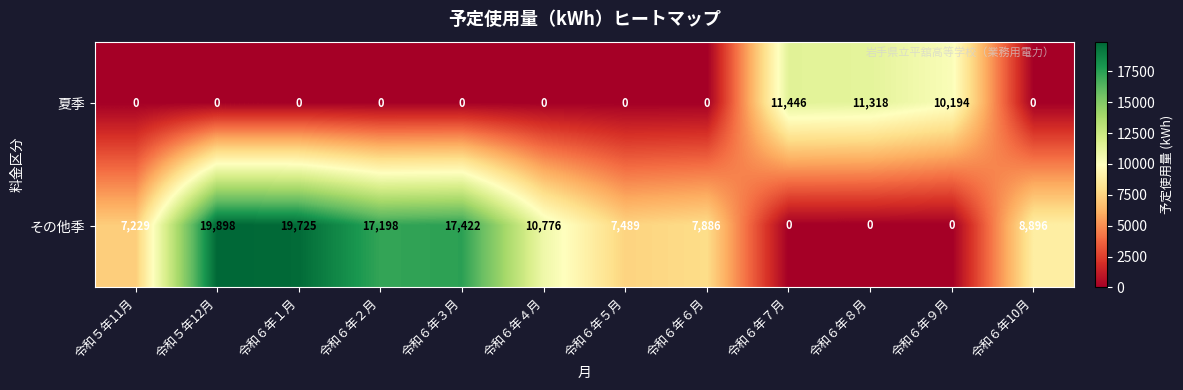

True or false: その他季 has a value of 7886 at 令和６年６月.

True